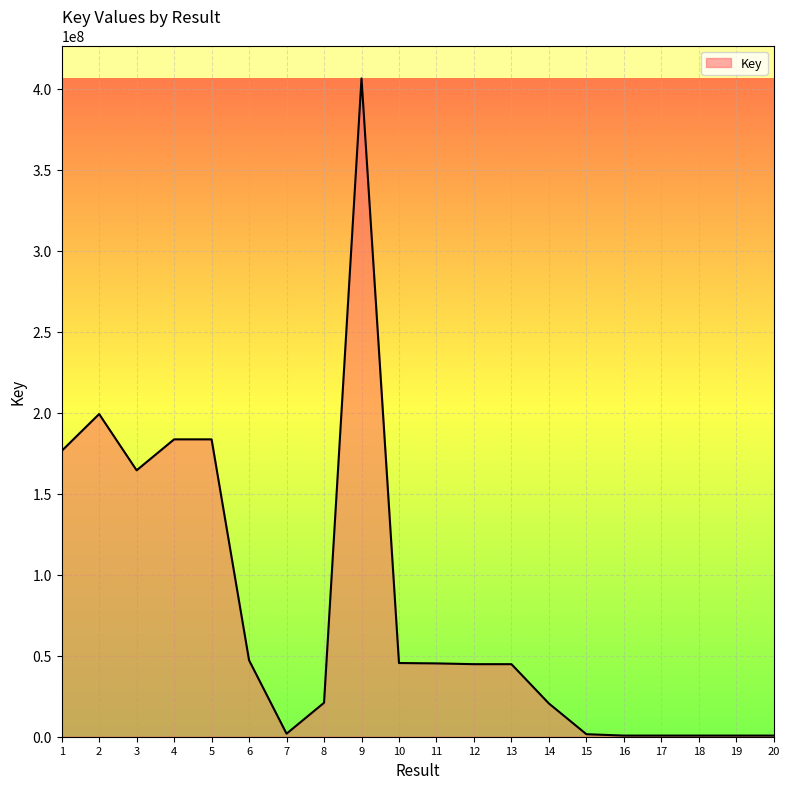

True or false: the data shows 702981 at 19.

True